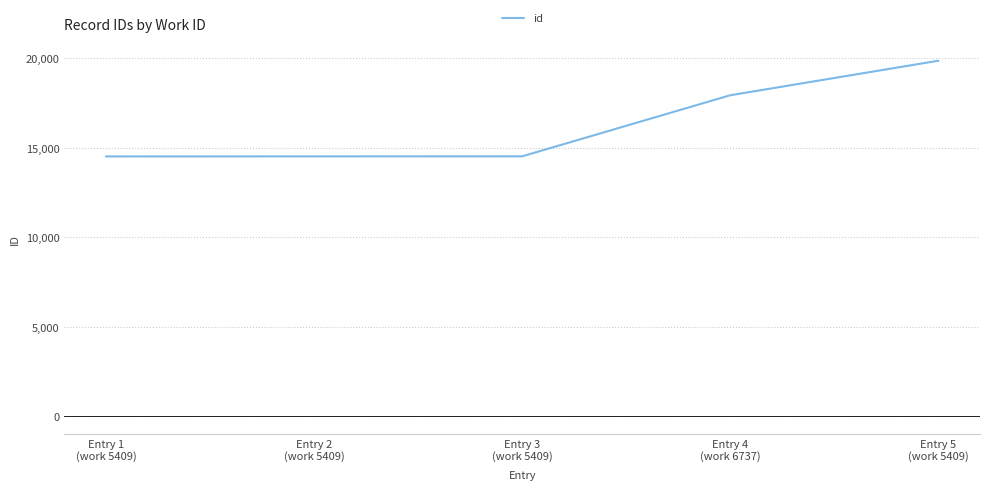

What is the difference between the second highest and minimum values?

3420